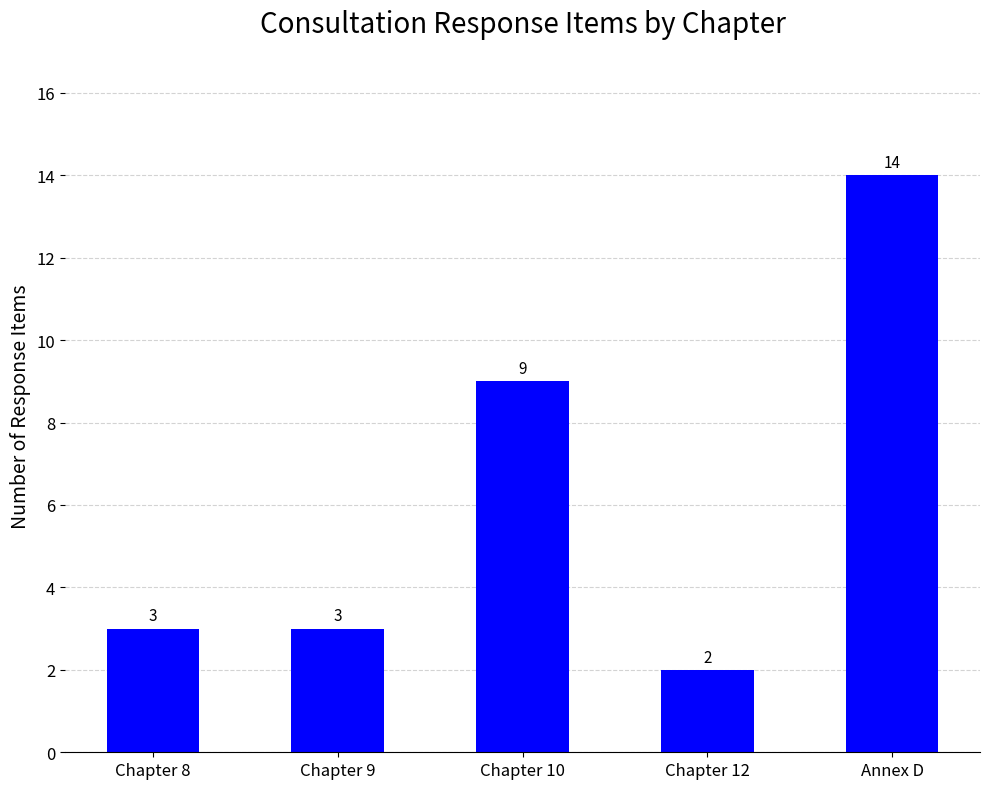

The value at Chapter 9 is 5. True or false?

False